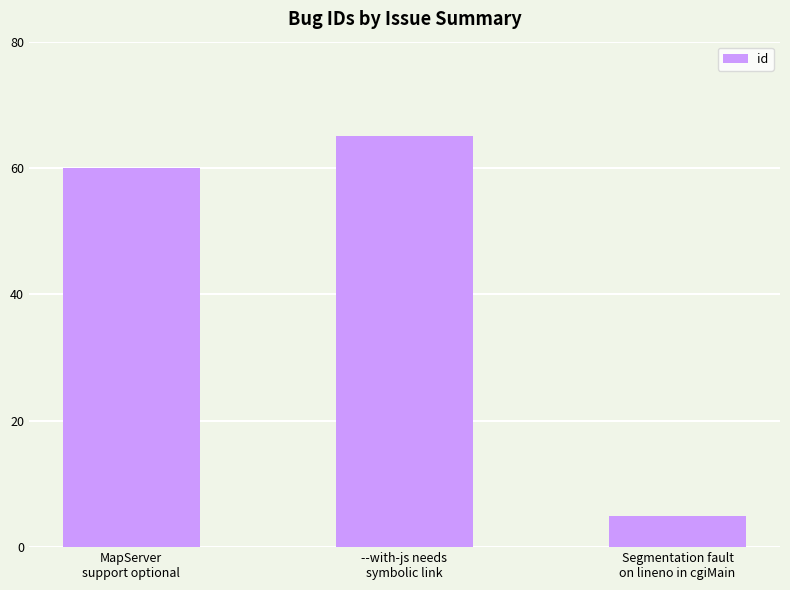

How many series are shown in this chart?

1